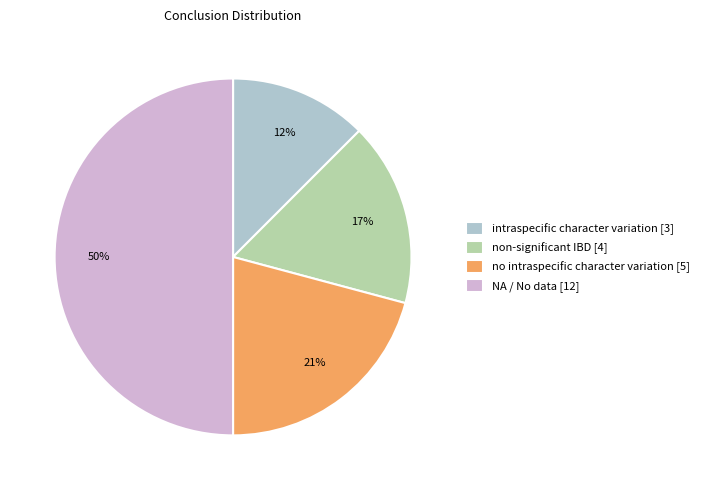

Rank the categories by value from highest to lowest.

NA, no intraspecific character variation, non-significant IBD, intraspecific character variation